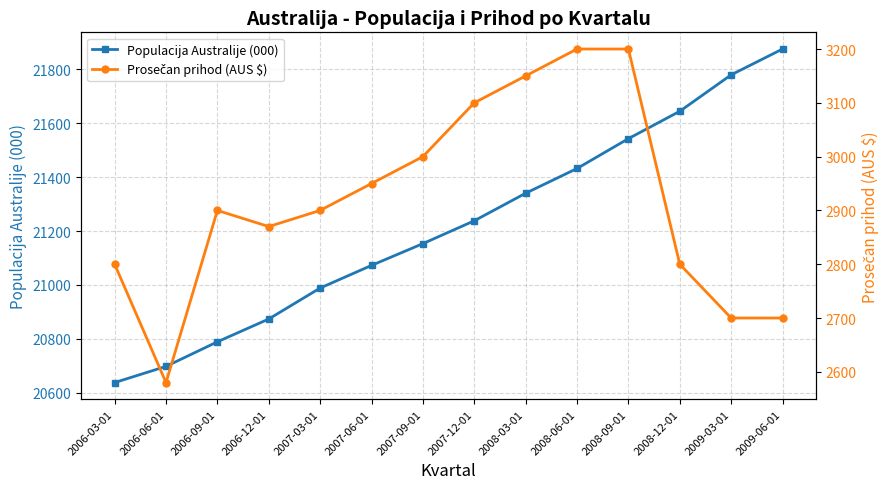

What is the label of the 5th point from the right?

2008-06-01